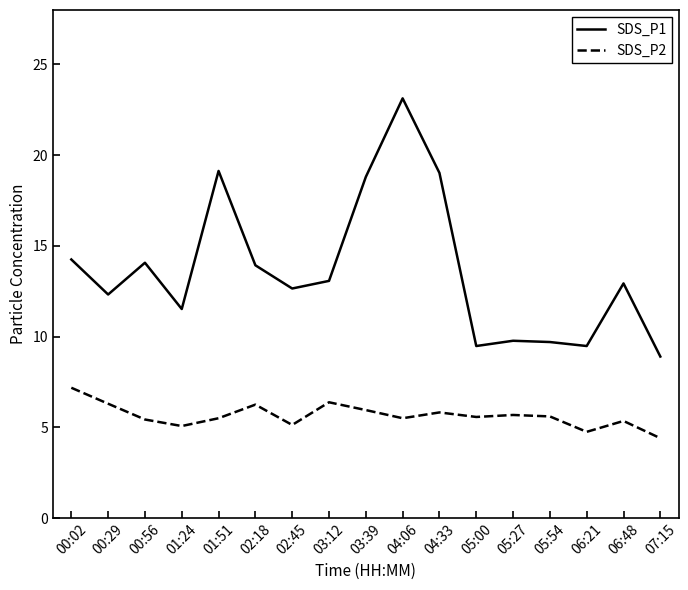

True or false: SDS_P1 and SDS_P2 intersect in this chart.

False